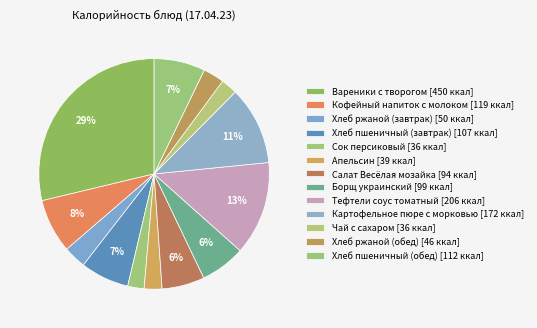

What percentage is the Сок персиковый slice, to the nearest percent?

2%